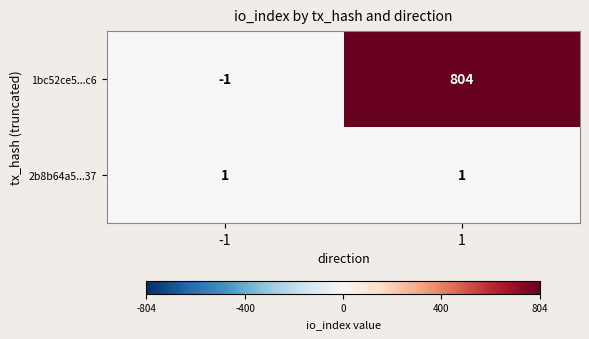

Which label corresponds to the largest value in the chart?

1